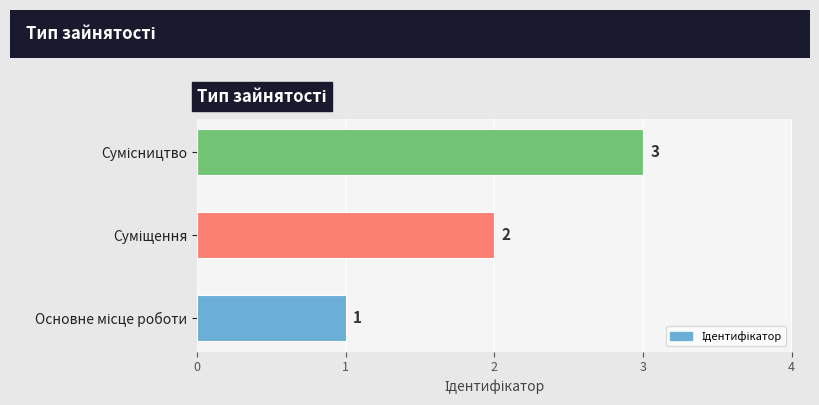

How many values are between 1 and 3?

3